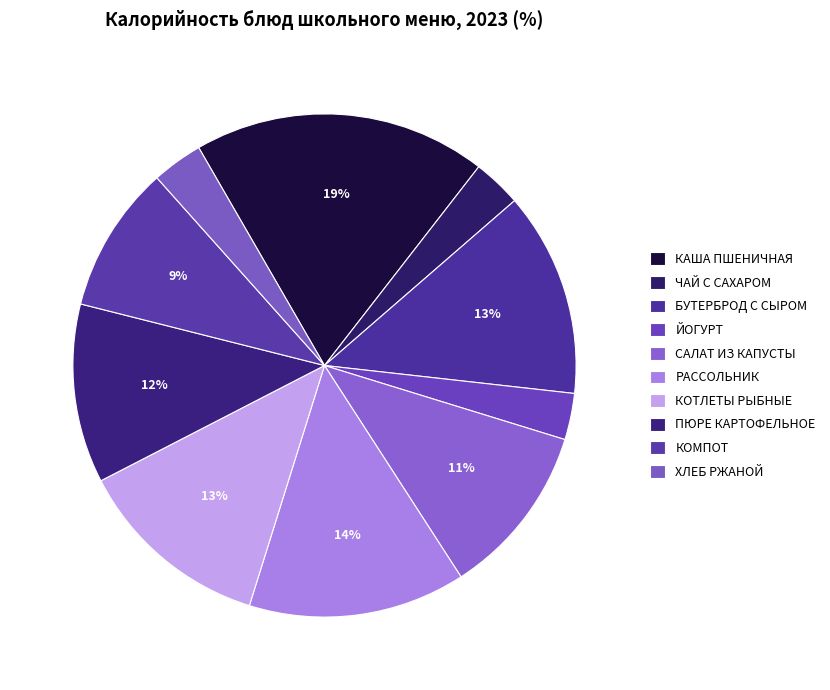

Combined, what portion of the pie is КОМПОТ and ЧАЙ С САХАРОМ?

12.6%